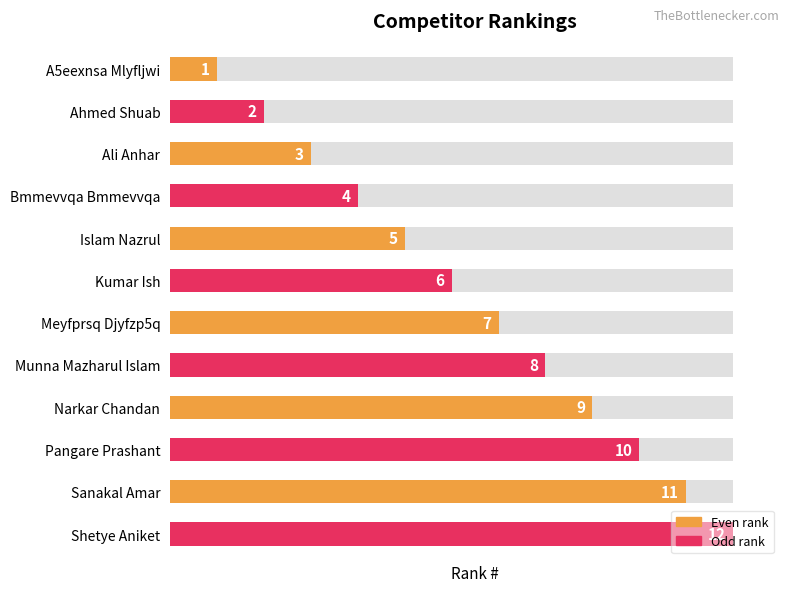

Reading left to right, transcribe all the data shown in this chart.

0=1	1=2	2=3	3=4	4=5	5=6	6=7	7=8	8=9	9=10	10=11	11=12